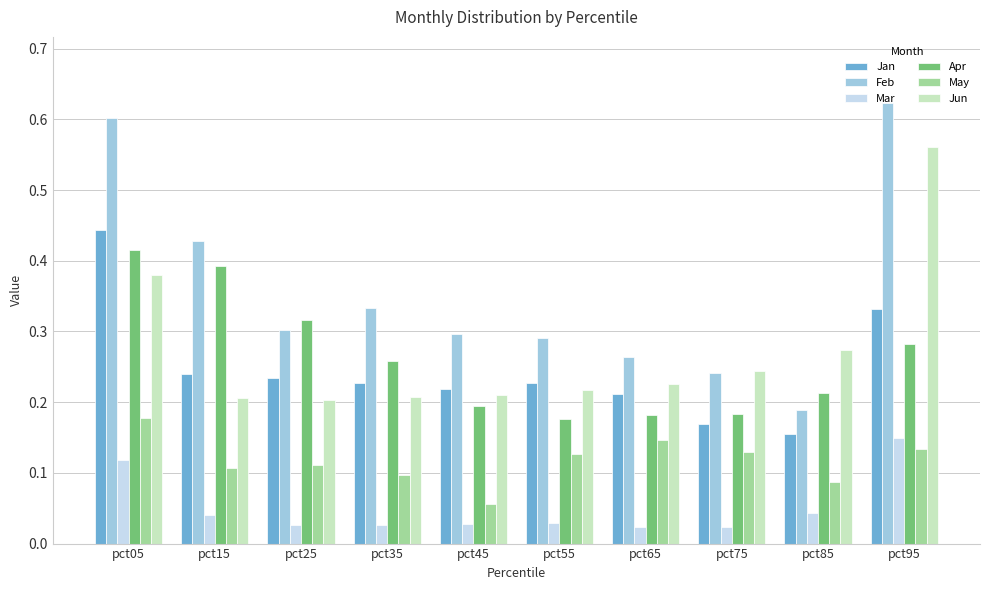

What is the sum of all Apr values?

2.6